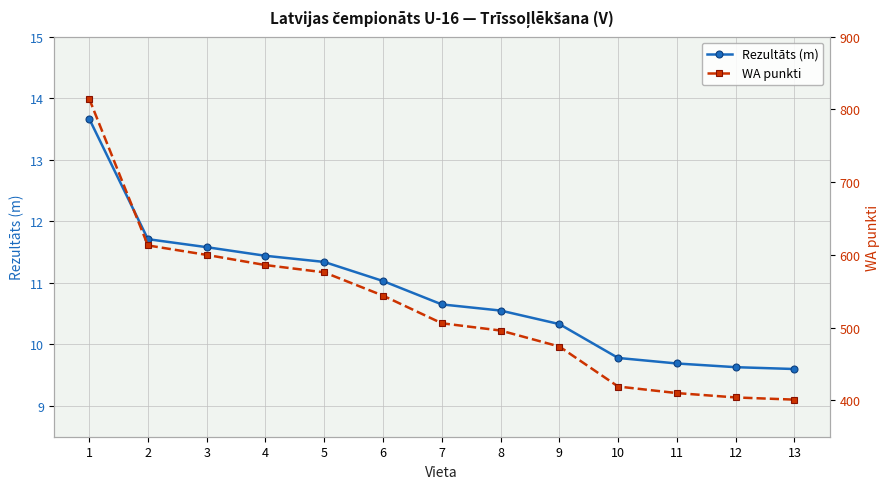

Which series has the largest total across all categories?

WA punkti